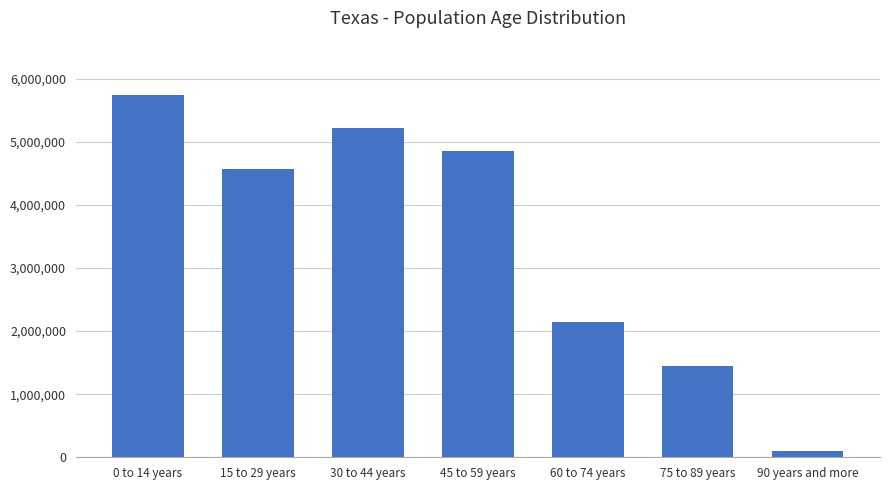

The chart shows a value of 6578774 at 15 to 29 years. True or false?

False